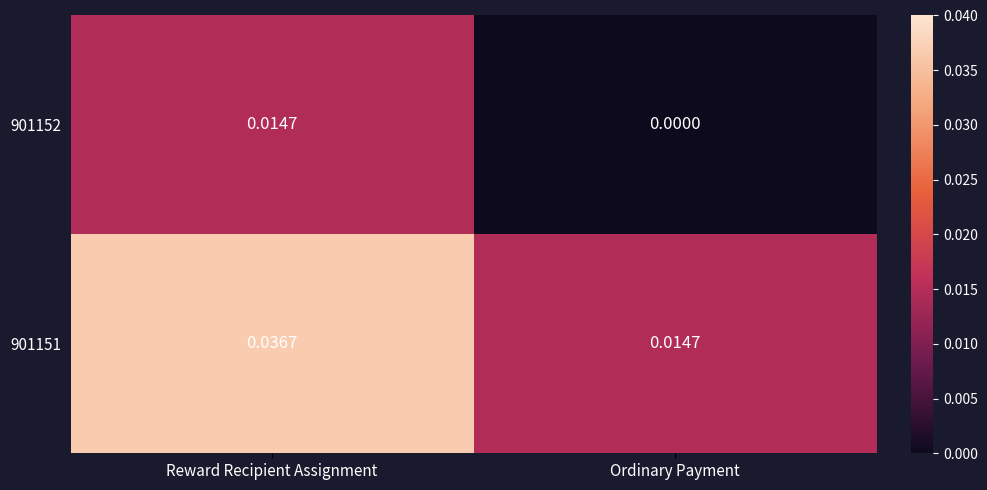

At which category does the chart reach its minimum across all series?

Ordinary Payment